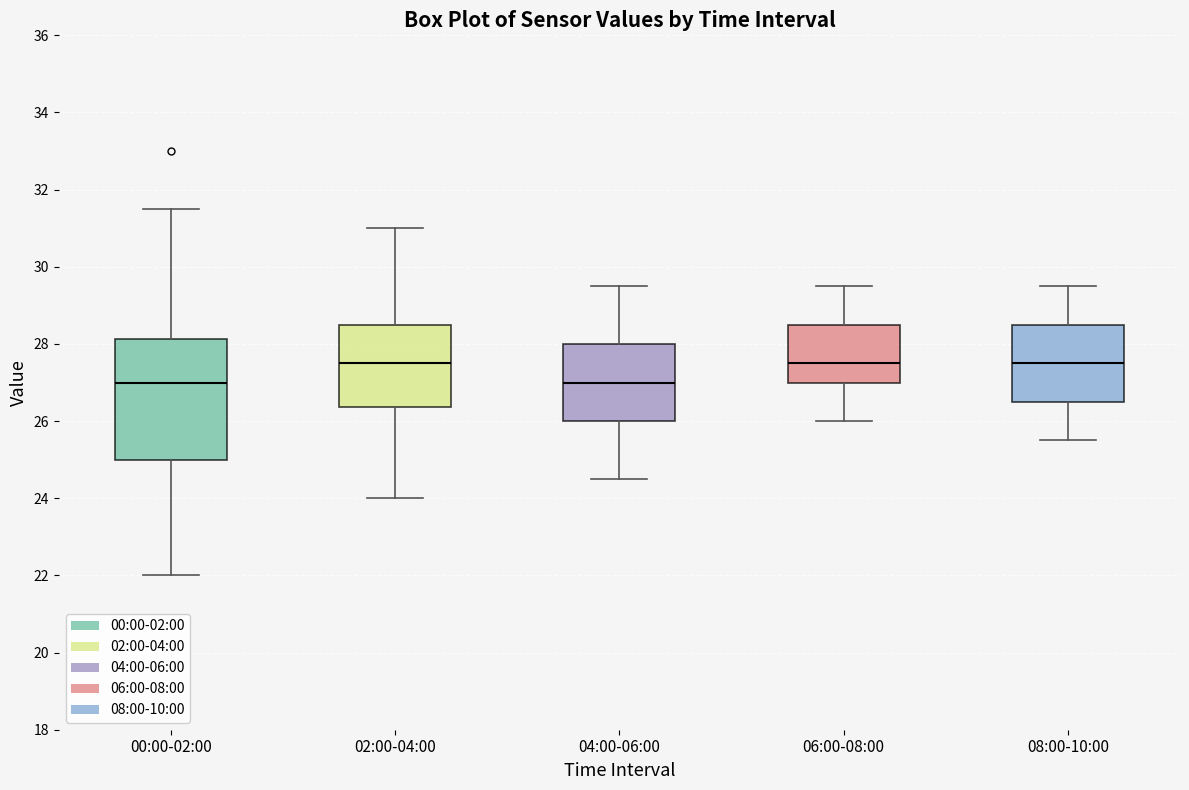

Reading left to right, read every box against the y-axis: the position of its median line, the range the box covers, and the ends of its whiskers. The values are not printed on the chart, so give them approximately, as read against the axis.

00:00-02:00: median 27.0, box 25.0 to 28.2, whiskers 22.0 to 31.6
02:00-04:00: median 27.6, box 26.4 to 28.6, whiskers 24.0 to 31.0
04:00-06:00: median 27.0, box 26.0 to 28.0, whiskers 24.6 to 29.6
06:00-08:00: median 27.6, box 27.0 to 28.6, whiskers 26.0 to 29.6
08:00-10:00: median 27.6, box 26.6 to 28.6, whiskers 25.6 to 29.6